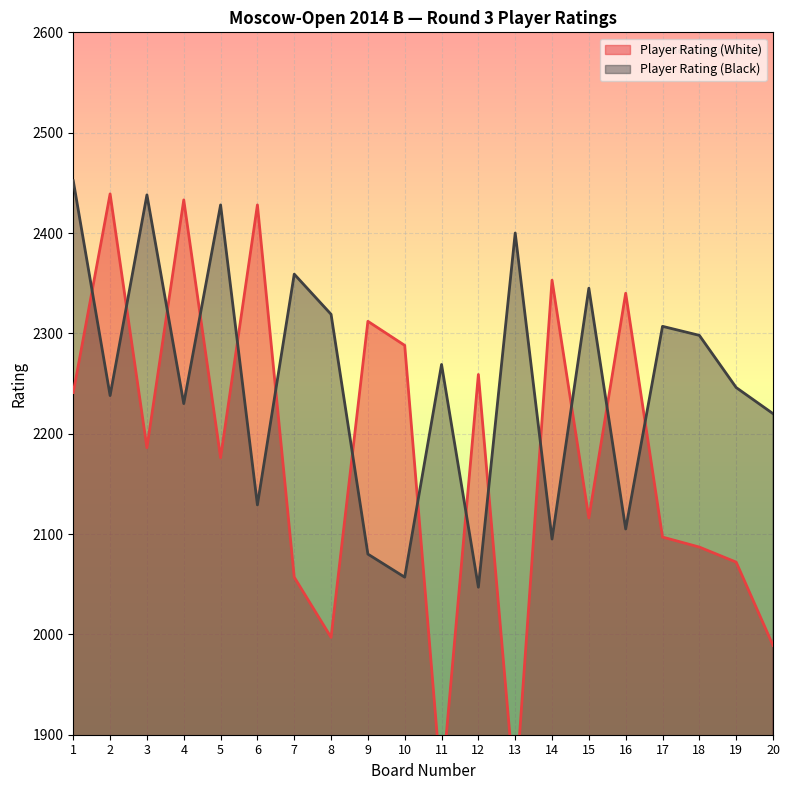

How many lines are shown in the chart?

2